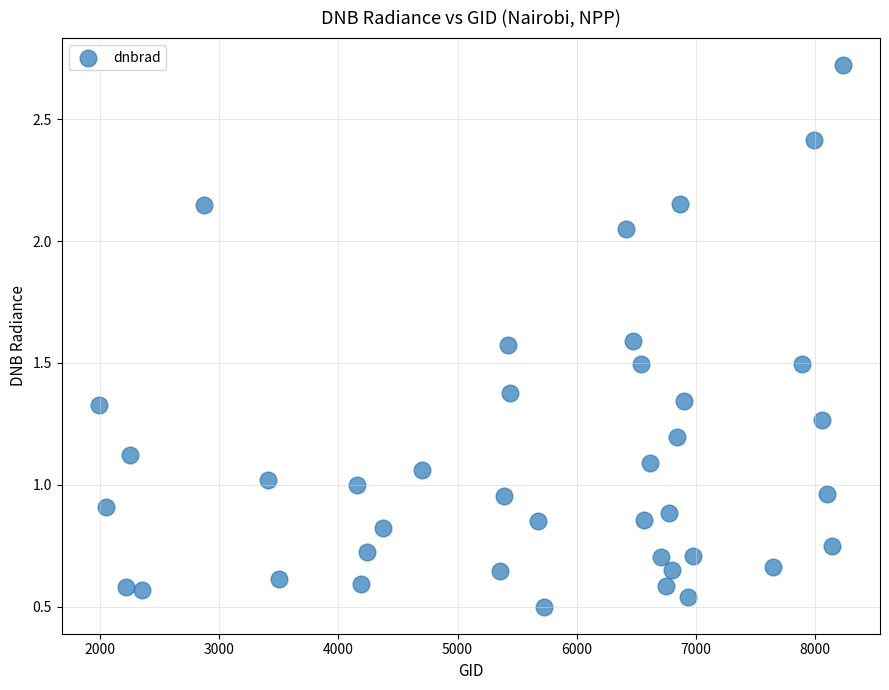

What is the range of X values (max minus min)?

6246.0